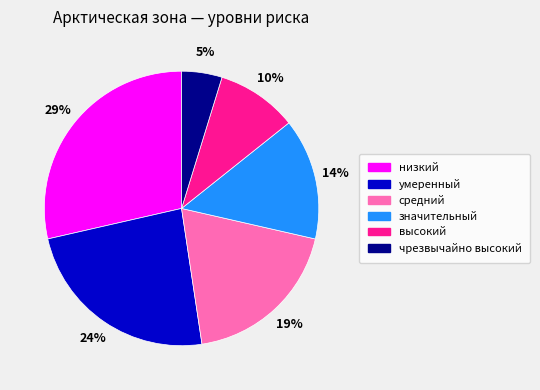

True or false: чрезвычайно высокий accounts for 18% of the total.

False